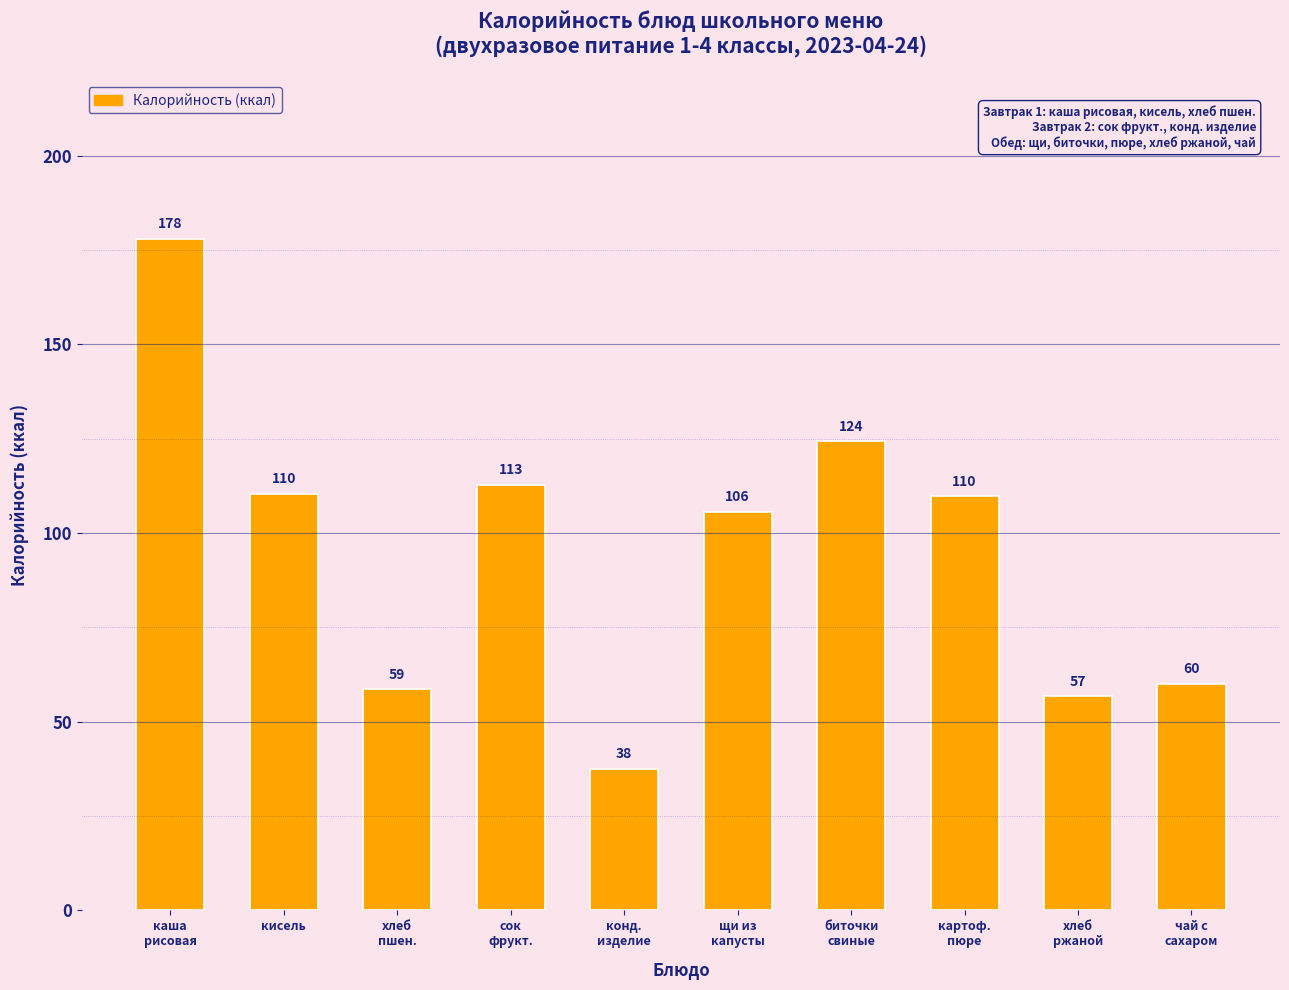

At which label is the value closest to 107?

щи из
капусты